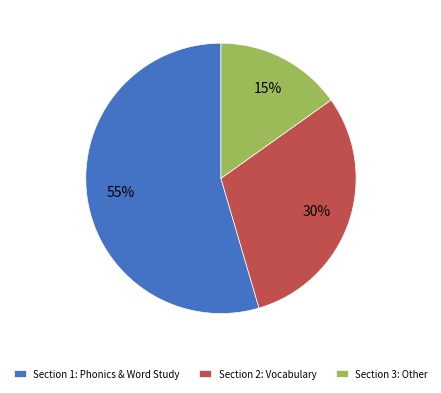

To the nearest percent, what is the average slice percentage?

33%